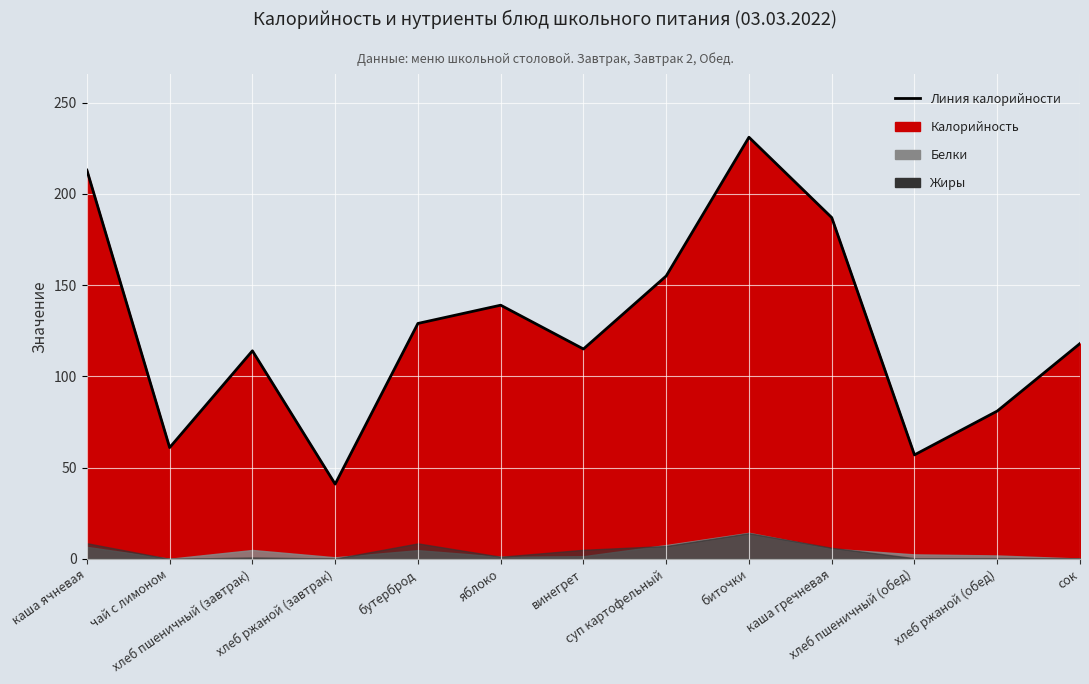

At which label does Белки first exceed 2?

каша ячневая